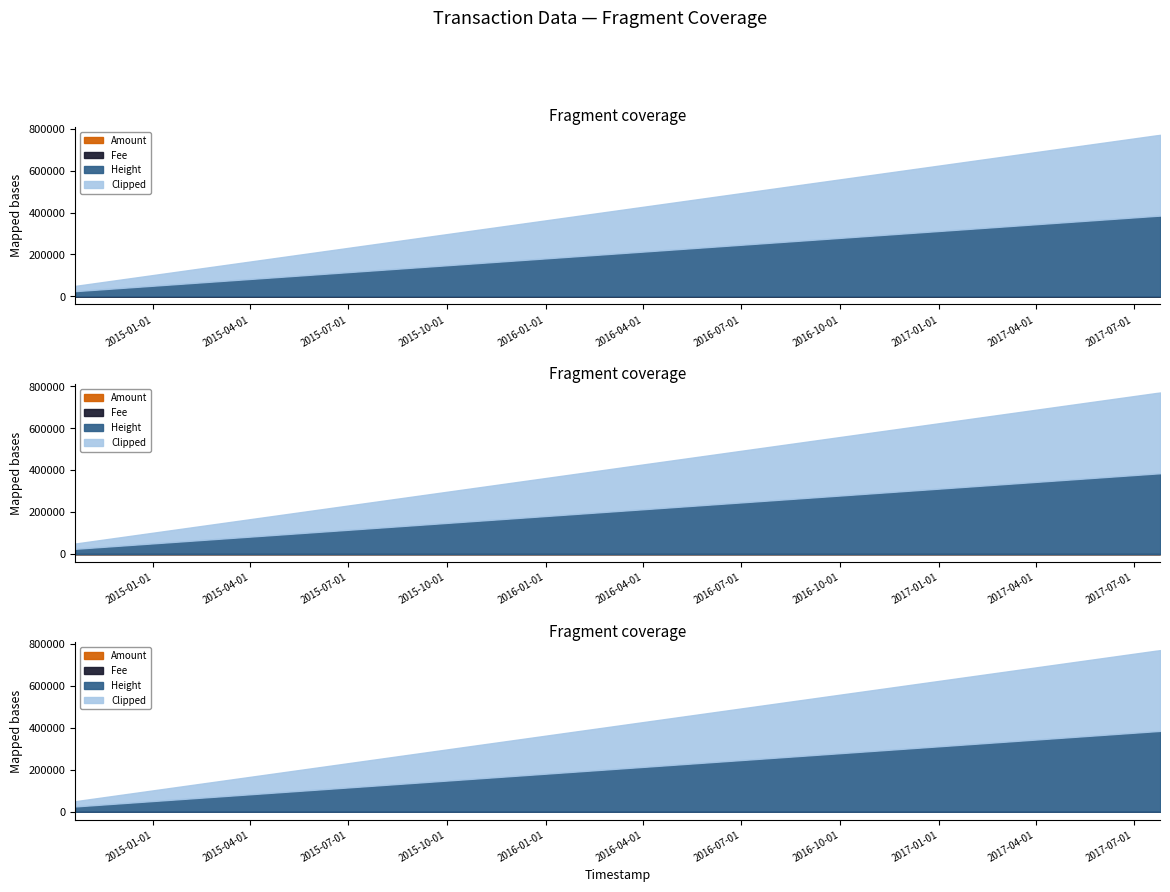

What are all the series names shown in the legend?

Amount, Fee, Height, Clipped